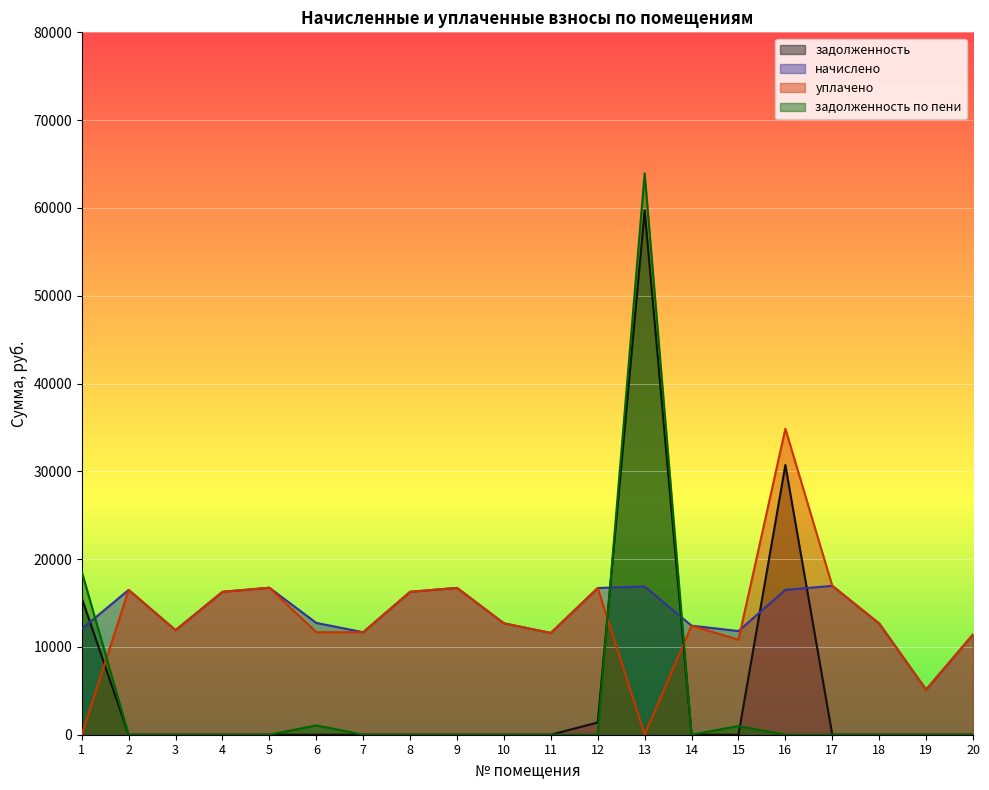

What is the value of the уплачено point at the 8th from the left?

16278.5